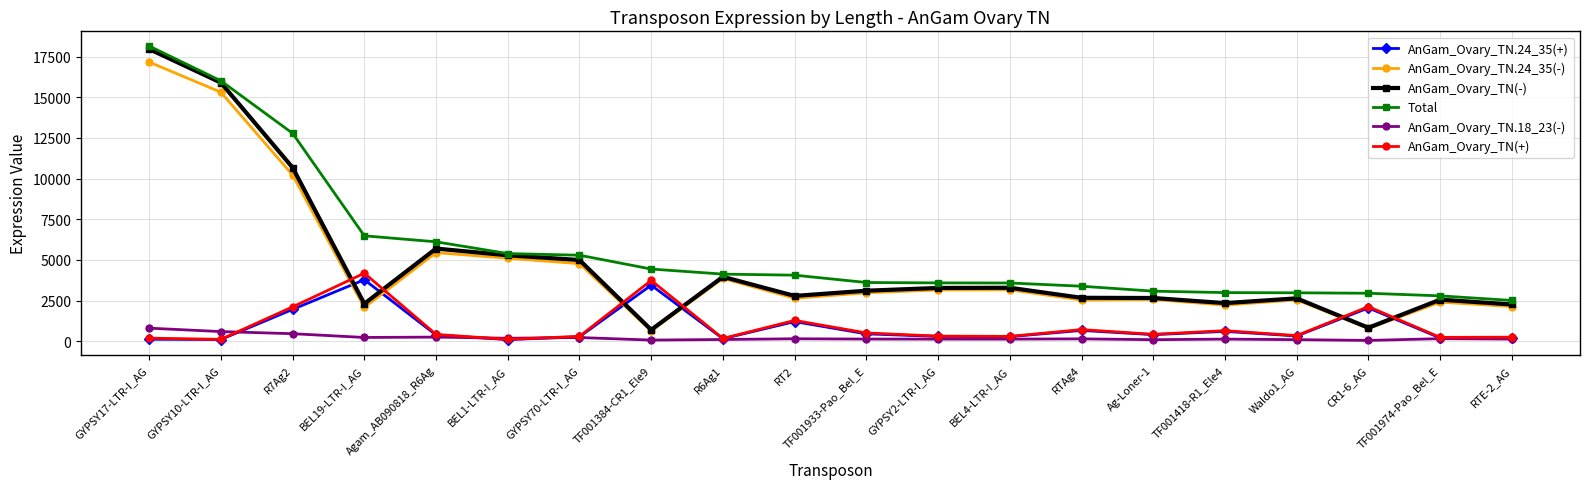

Which series has the largest range (max minus min)?

AnGam_Ovary_TN(-)